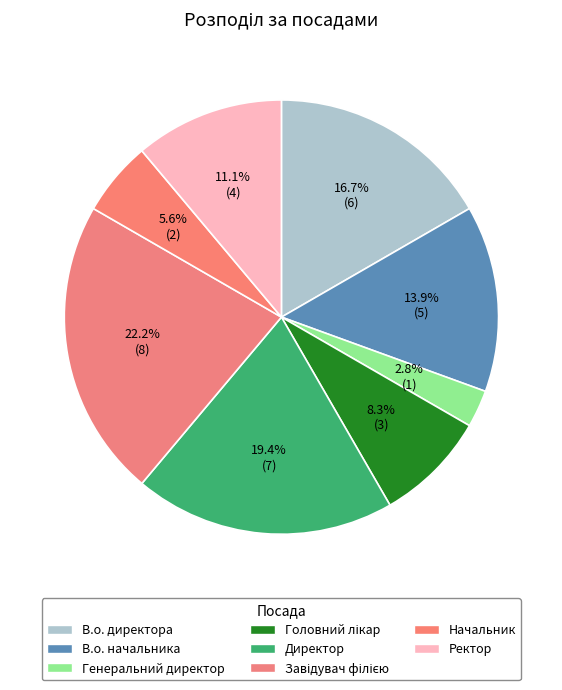

True or false: Директор accounts for 19% of the total.

True